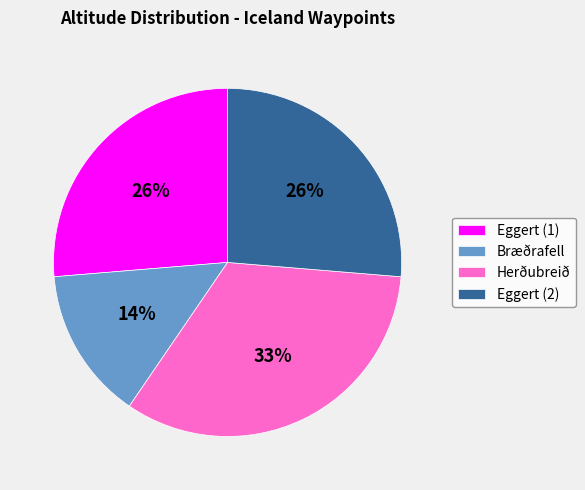

To the nearest percent, what percentage of the pie is Herðubreið?

33%